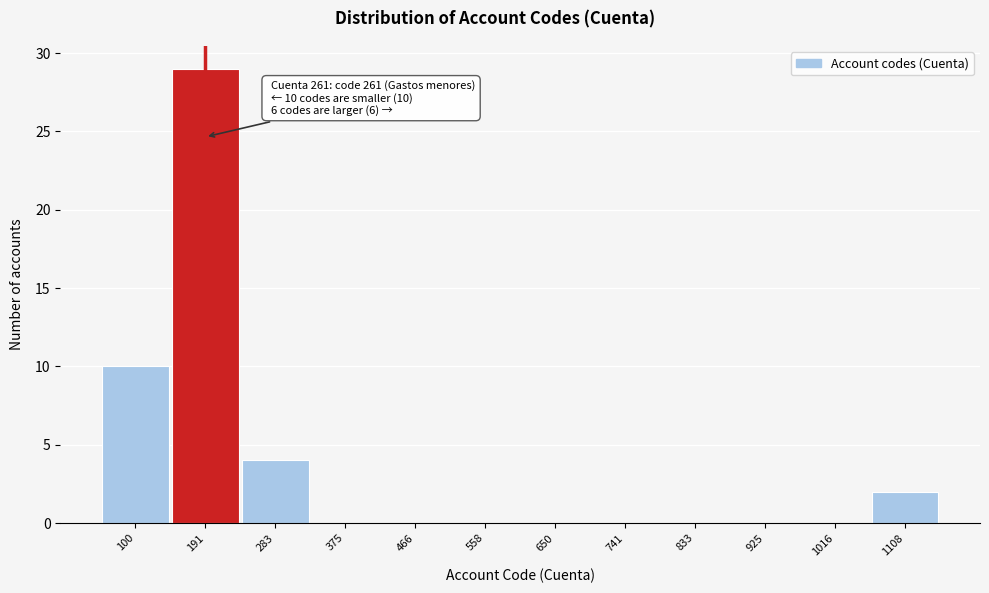

Reading left to right, what are all the values shown in this chart?

100=10	191=29	283=4	375=0	466=0	558=0	650=0	741=0	833=0	925=0	1016=0	1108=2